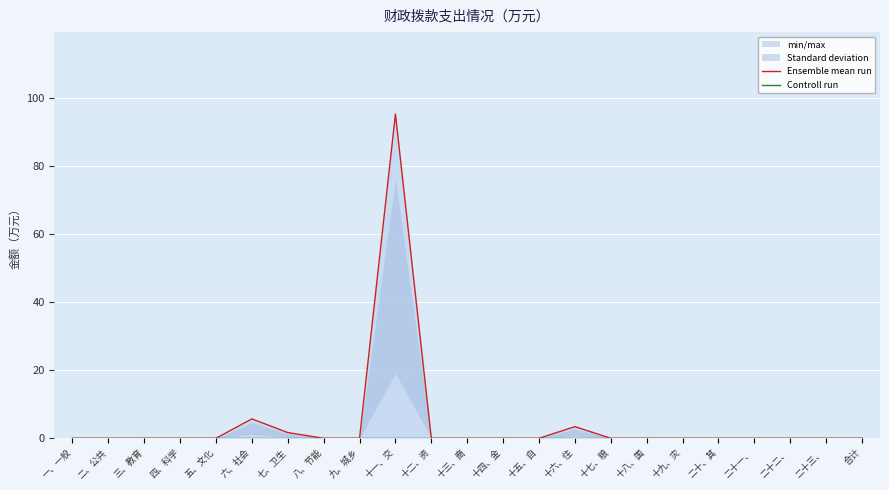

Reading left to right, transcribe all the data shown in this chart.

Ensemble mean run: 一、一般=0.0	二、公共=0.0	三、教育=0.0	四、科学=0.0	五、文化=0.0	六、社会=5.7	七、卫生=1.7	八、节能=0.0	九、城乡=0.0	十一、交=95.2	十二、资=0.0	十三、商=0.0	十四、金=0.0	十五、自=0.0	十六、住=3.4	十七、粮=0.0	十八、国=0.0	十九、灾=0.0	二十、其=0.0	二十一、=0.0	二十二、=0.0	二十三、=0.0	合计=0.0
Controll run: 一、一般=0.0	二、公共=0.0	三、教育=0.0	四、科学=0.0	五、文化=0.0	六、社会=0.0	七、卫生=0.0	八、节能=0.0	九、城乡=0.0	十一、交=0.0	十二、资=0.0	十三、商=0.0	十四、金=0.0	十五、自=0.0	十六、住=0.0	十七、粮=0.0	十八、国=0.0	十九、灾=0.0	二十、其=0.0	二十一、=0.0	二十二、=0.0	二十三、=0.0	合计=0.0